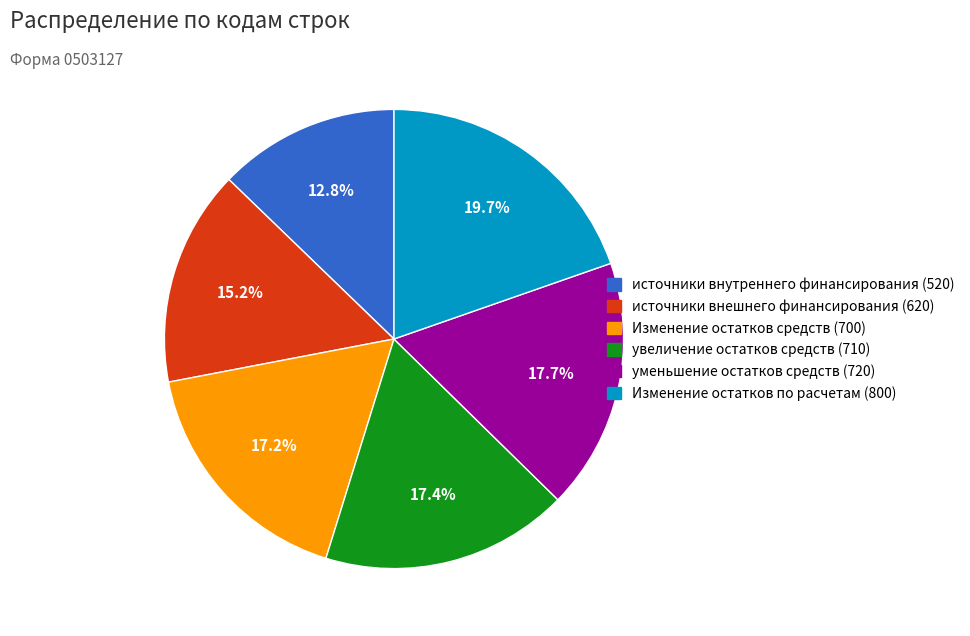

Which category has the smallest portion of the pie?

источники внутреннего финансирования (520)